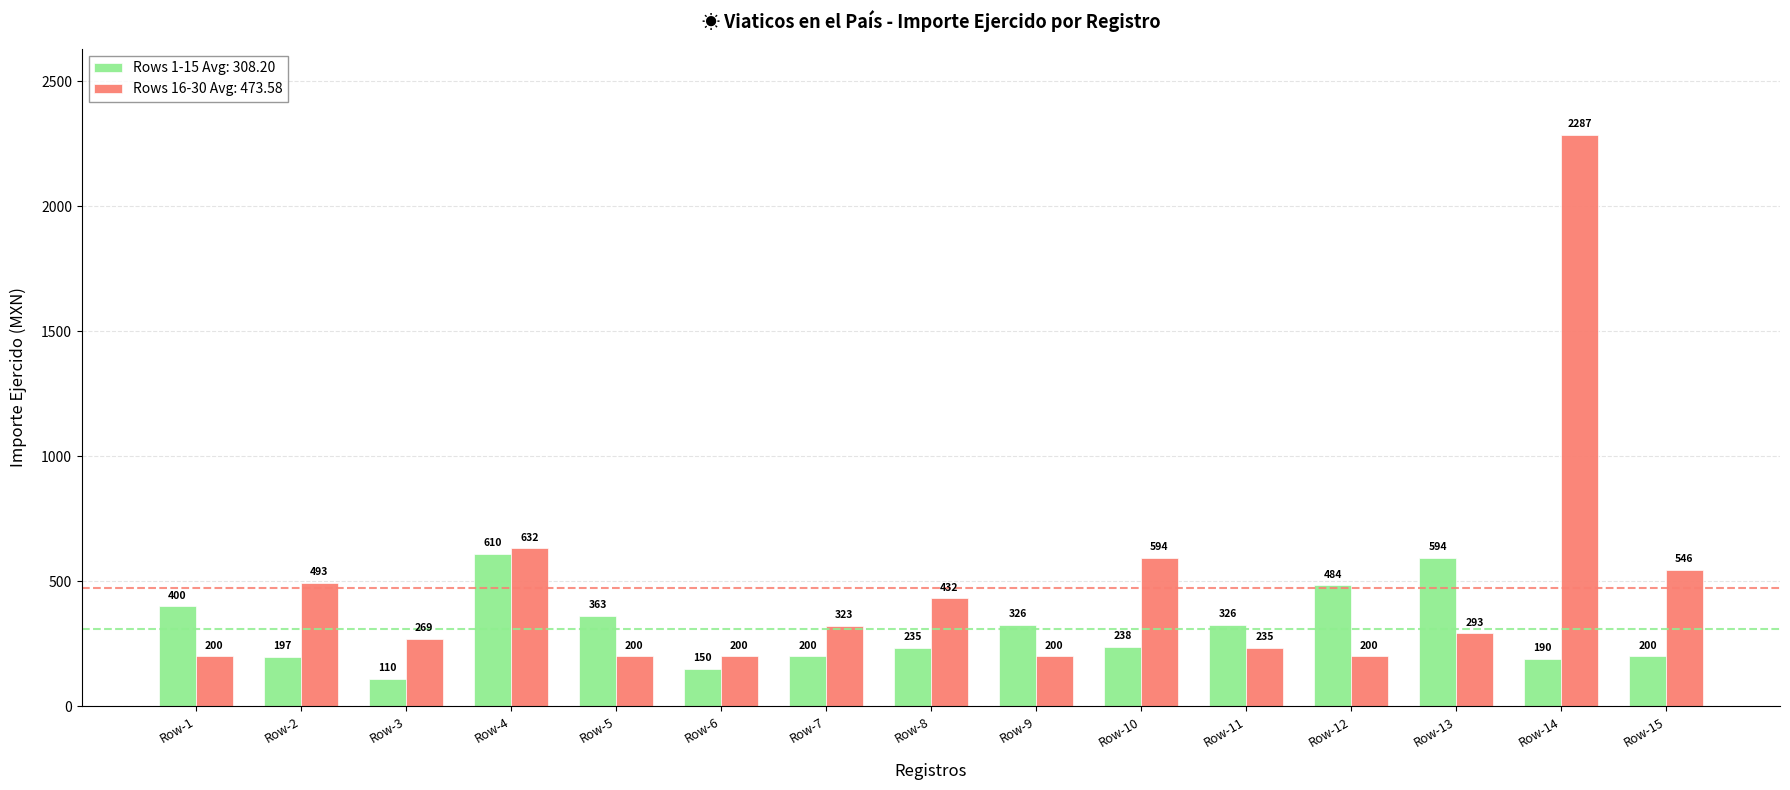

At which category does the chart reach its minimum across all series?

Row-3